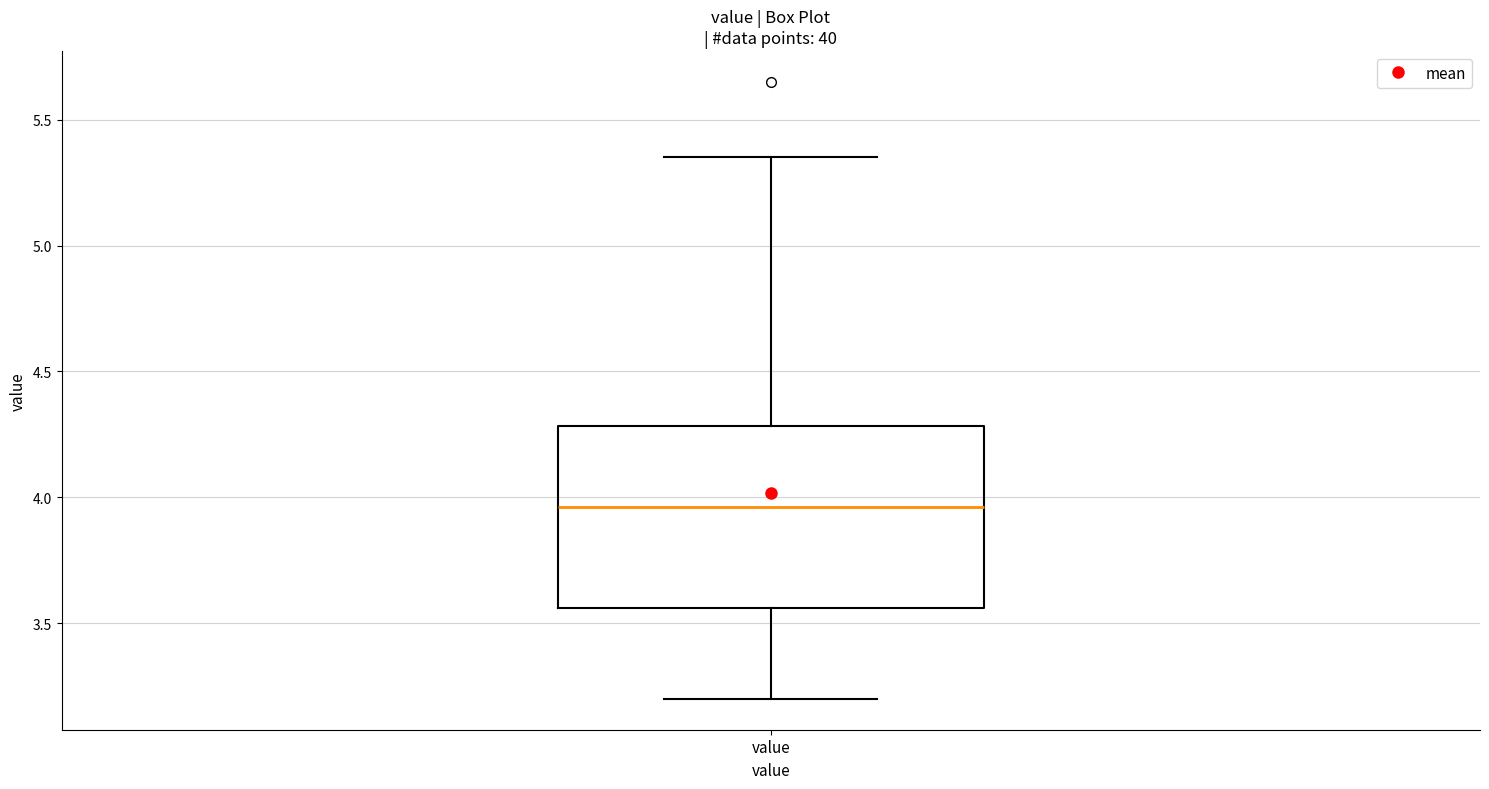

Where does the upper whisker of the box for value end on the y-axis? The values are not printed on the chart, so give them approximately, as read against the axis.

5.35